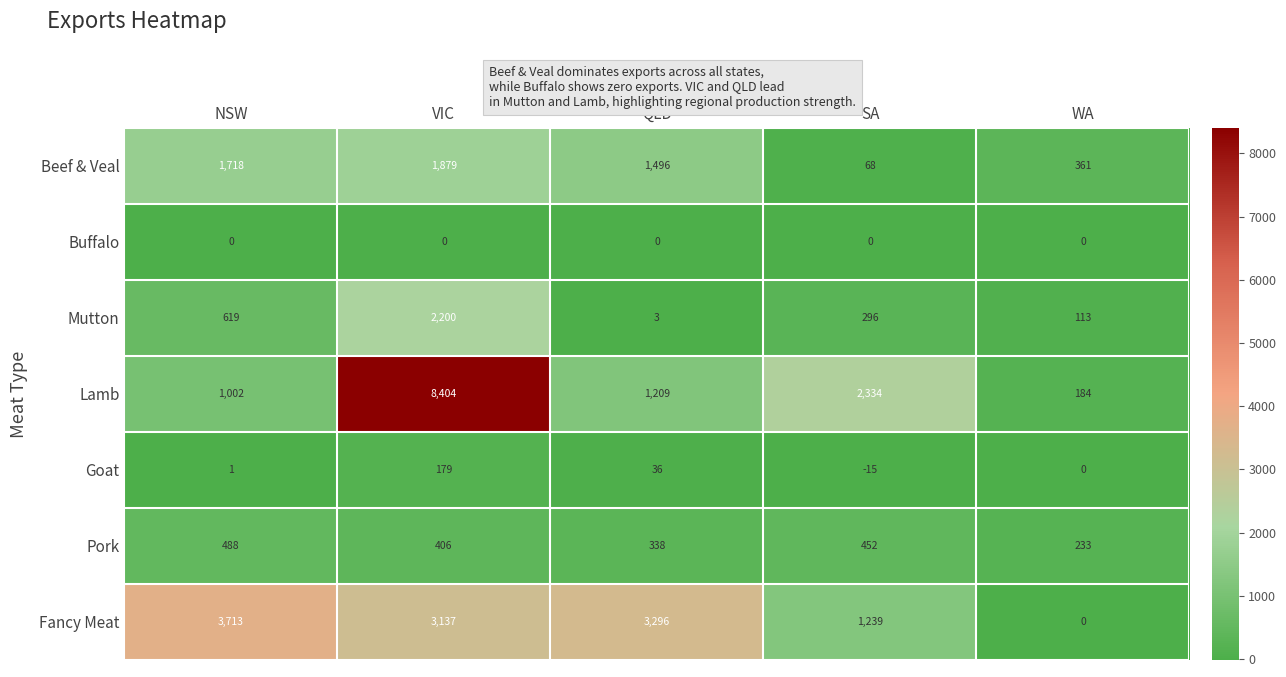

How many series are shown in this chart?

7